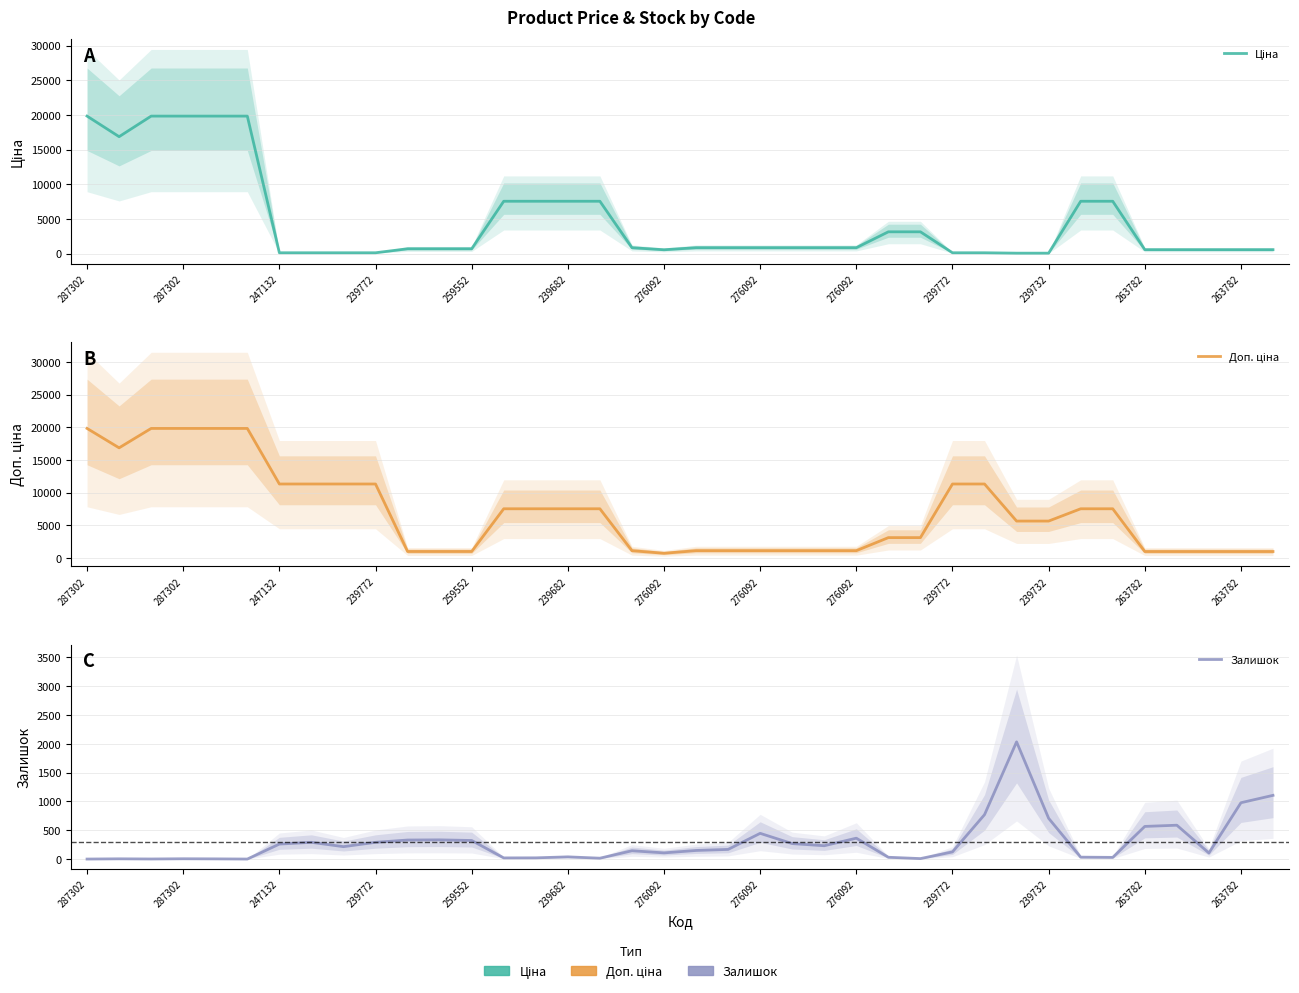

The Залишок series shows 6.8 at 287302. True or false?

False